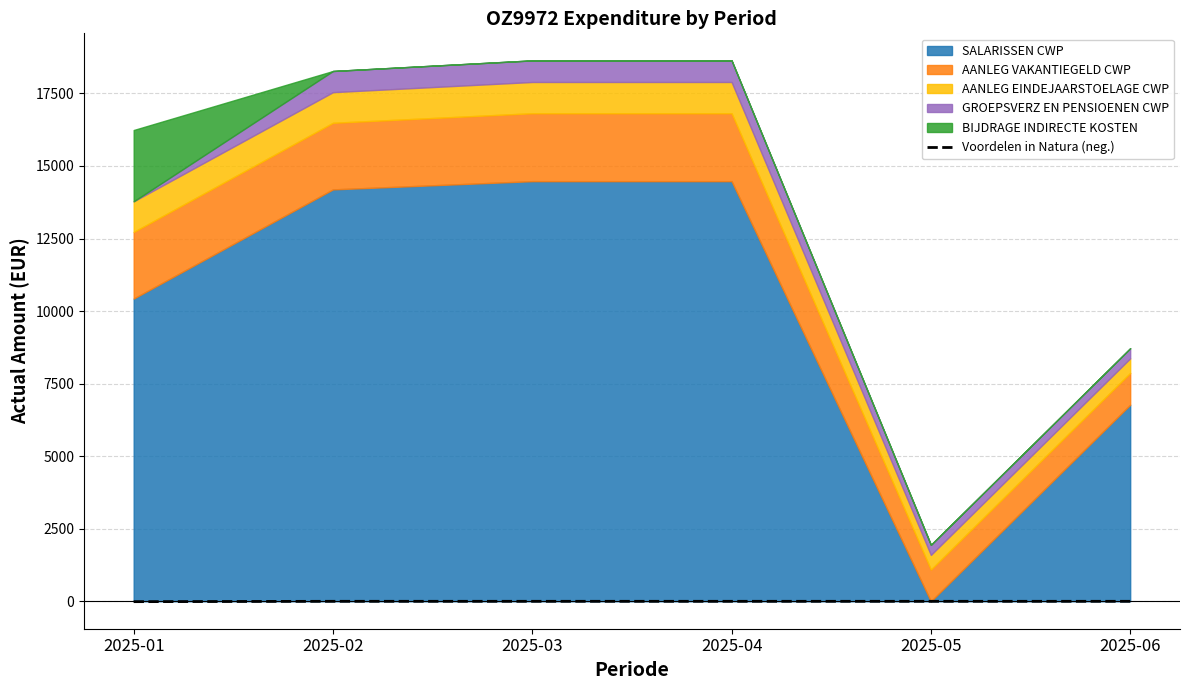

How many data points does each series have?

6